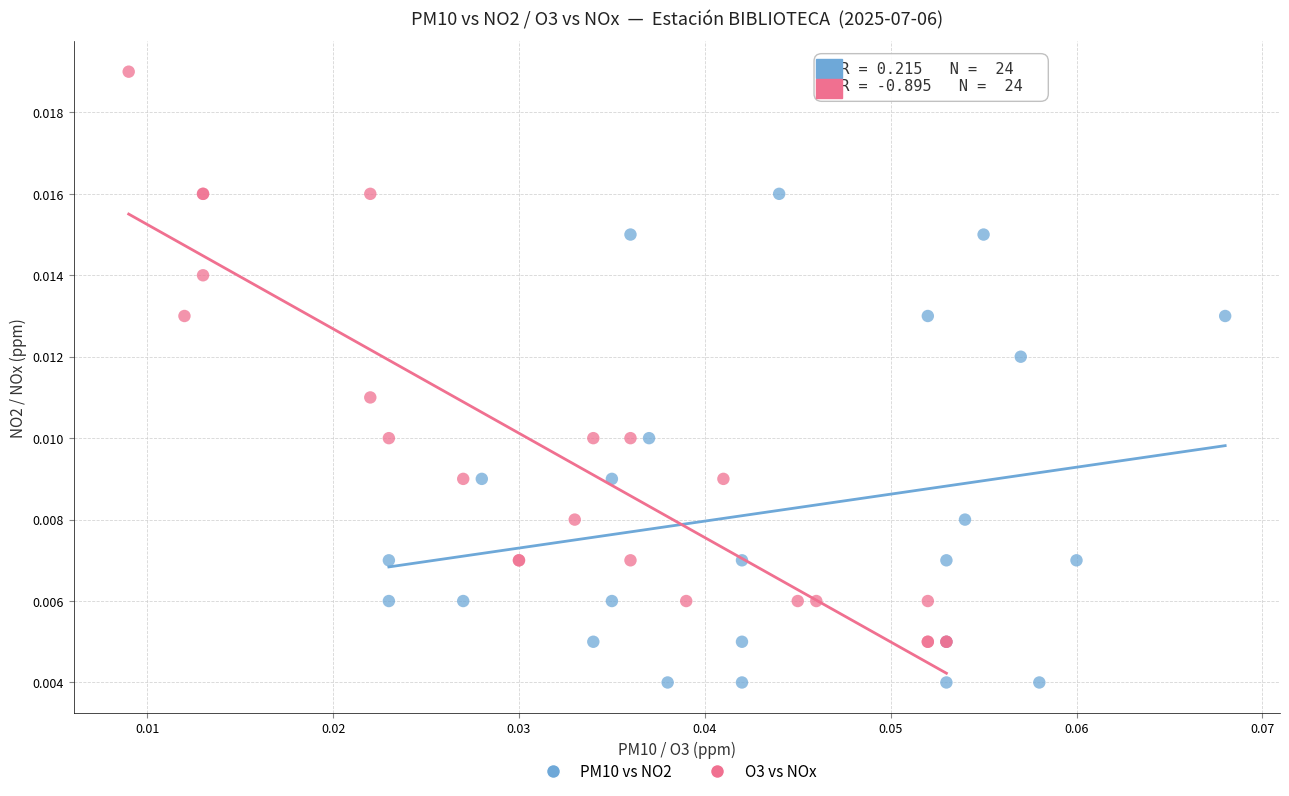

Which series has the largest Y range (max minus min)?

O3 vs NOx